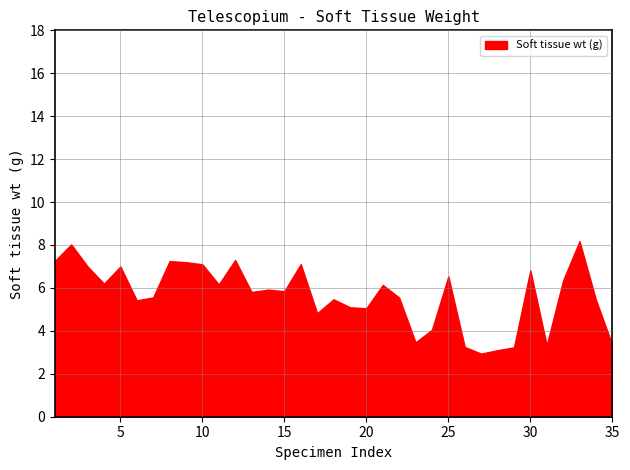

How many data points does each series have?

35